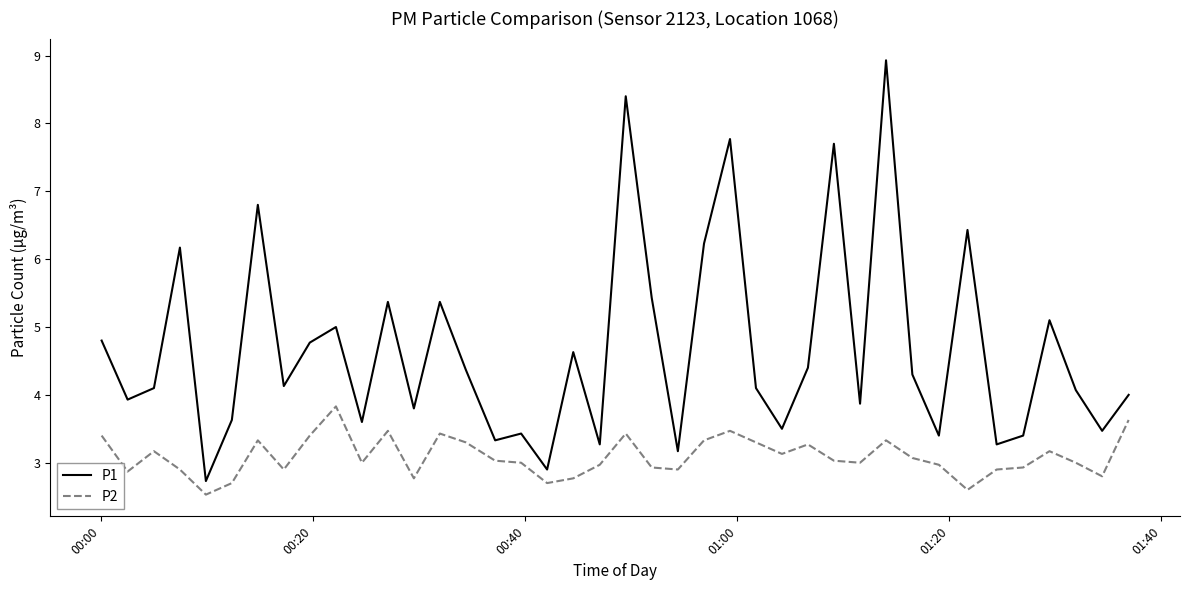

How many interior local valleys does the P1 series have?

14